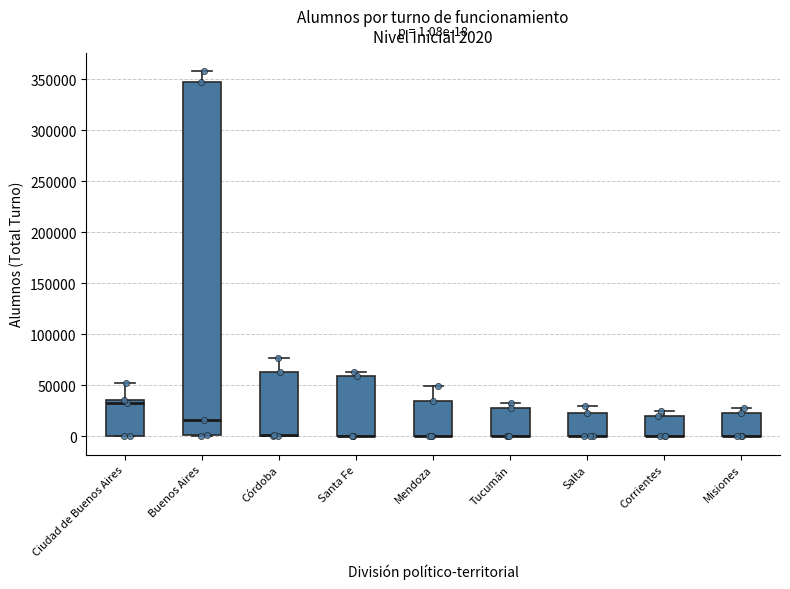

Which box is the tallest, from its lower edge to its upper edge?

Buenos Aires